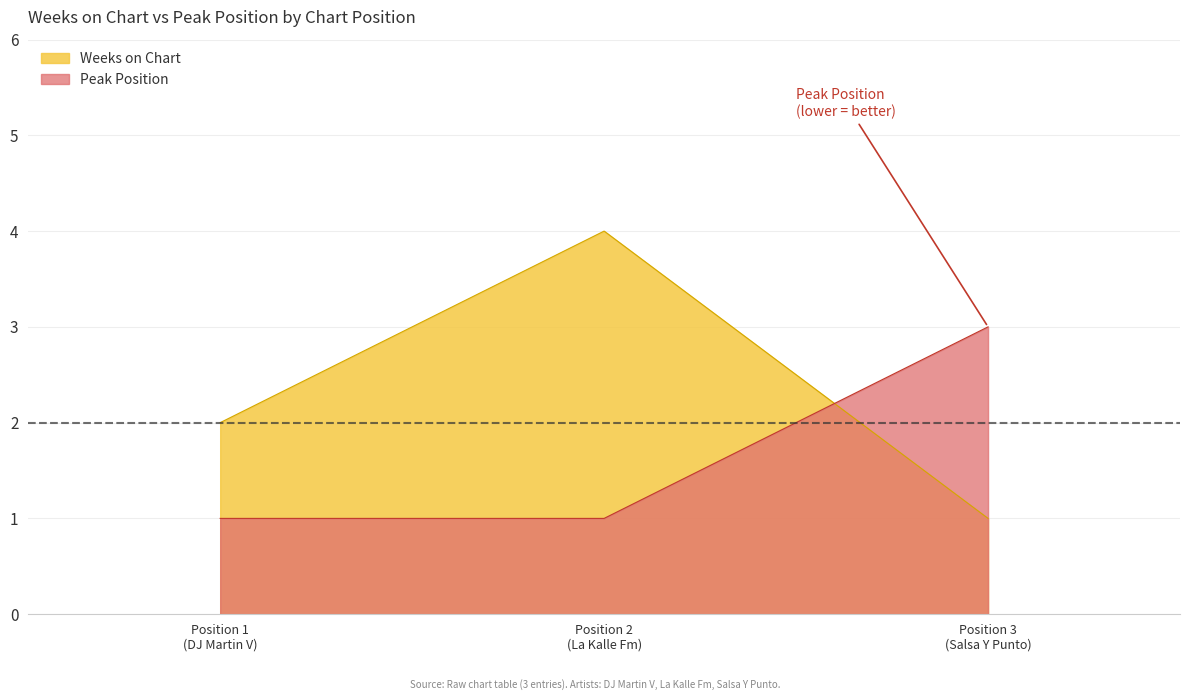

What is the difference between the maximum and minimum values in the Weeks on Chart series?

3